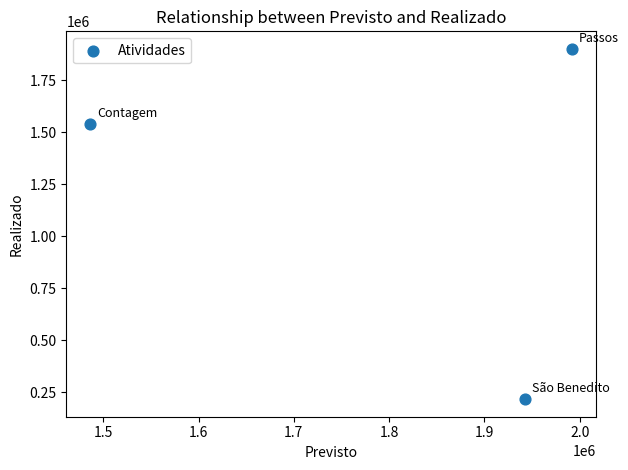

What is the range of X values (max minus min)?

504860.7